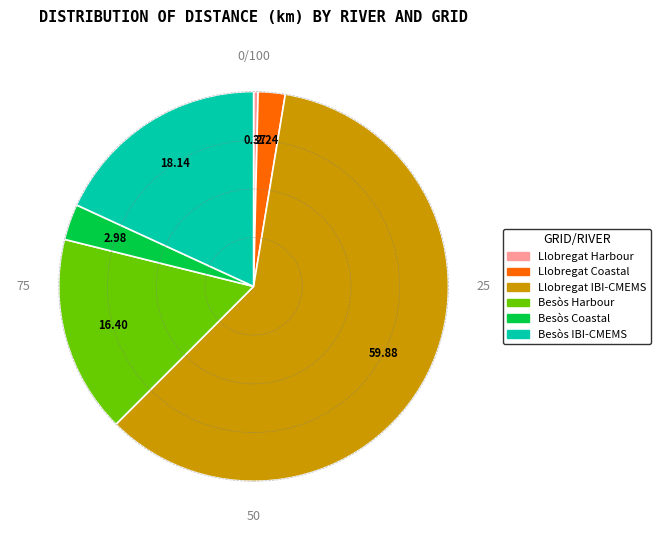

Is the sum of Besòs Coastal and Llobregat IBI-CMEMS greater than half?

Yes